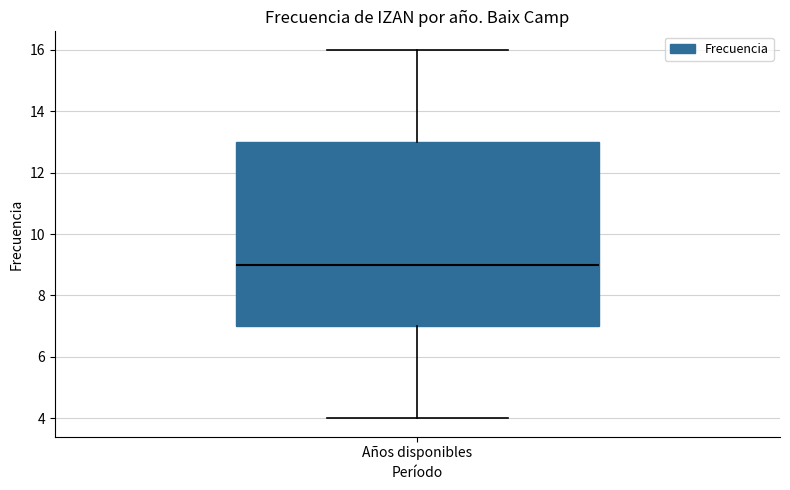

Read this box plot against the y-axis: the position of the median line, the range covered by the box, and the ends of both whiskers. The values are not printed on the chart, so give them approximately, as read against the axis.

median 9, box 7 to 13, whiskers 4 to 16